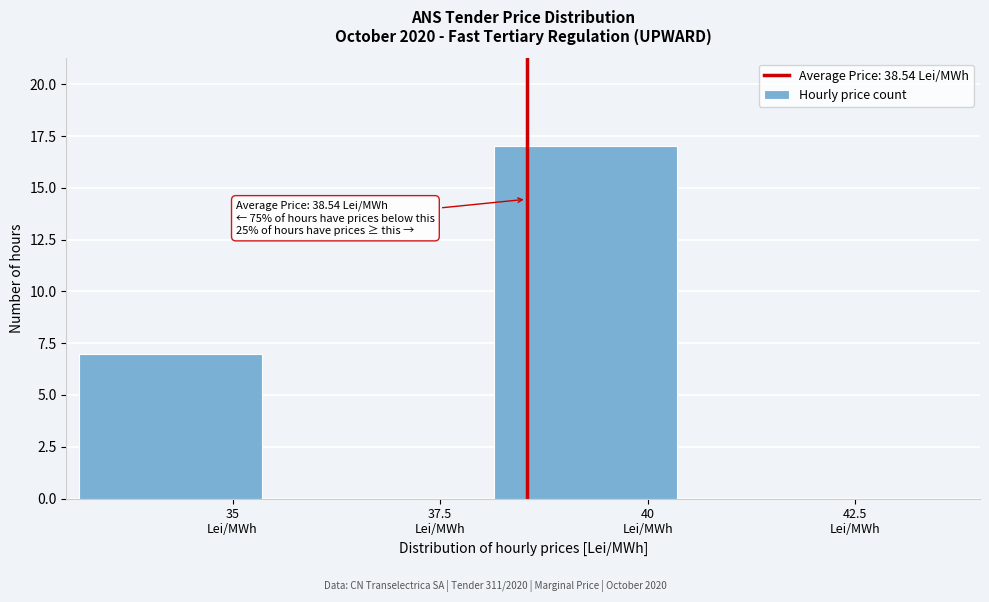

Which range on the x-axis has the tallest bar?

38.0 to 40.5